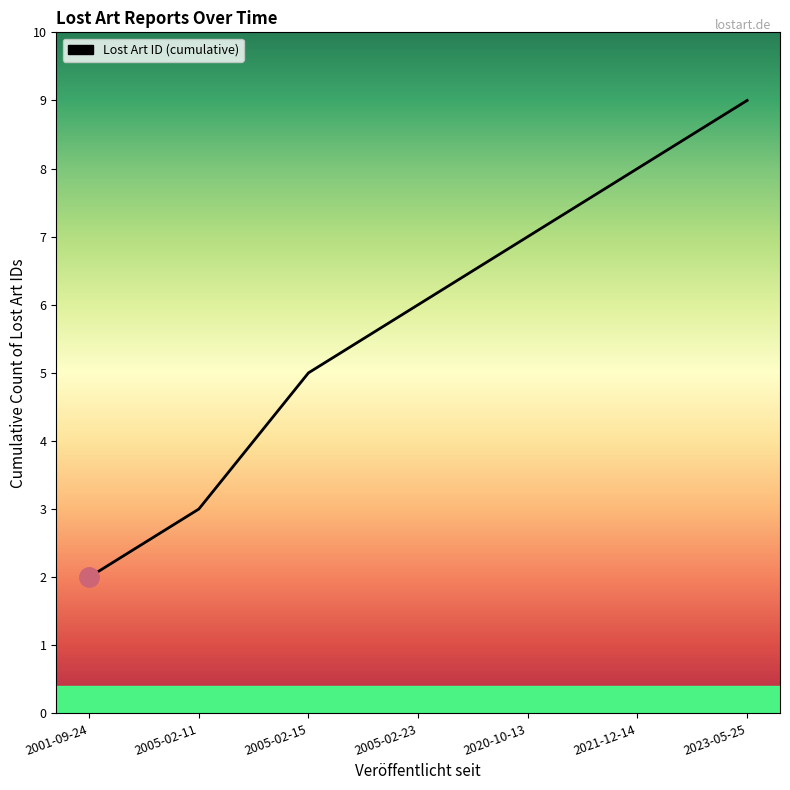

Rank the categories by value from lowest to highest.

2001-09-24, 2005-02-11, 2005-02-15, 2005-02-23, 2020-10-13, 2021-12-14, 2023-05-25